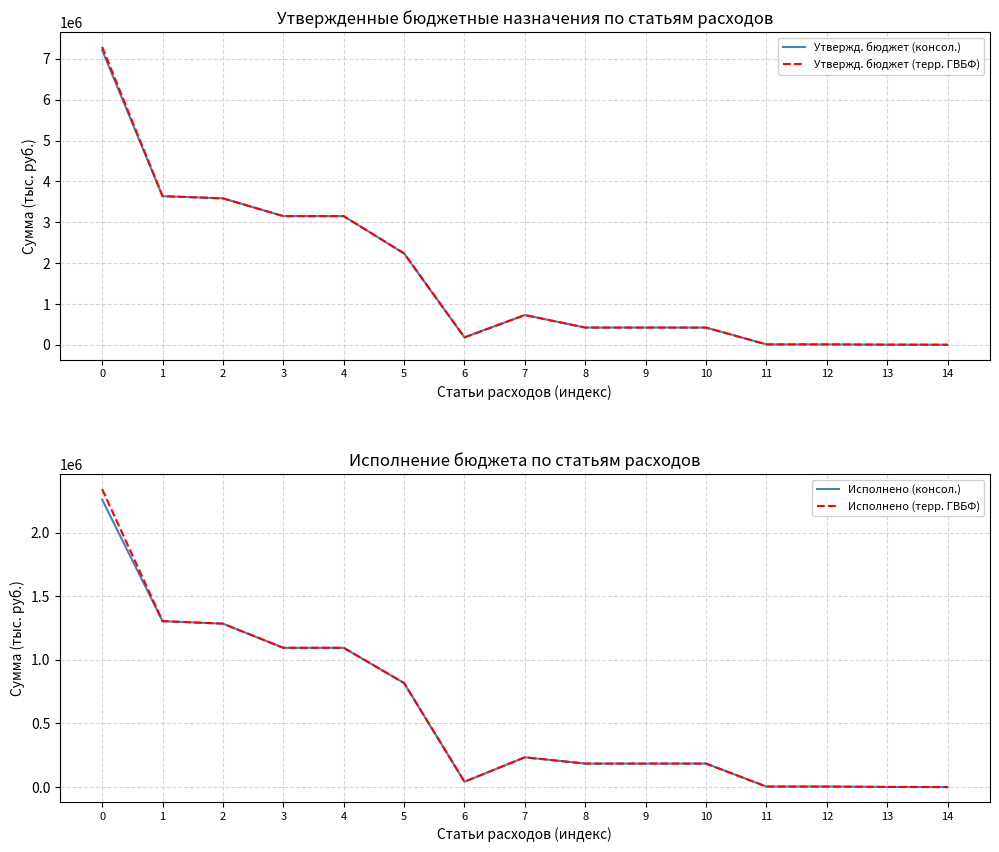

The value of Утвержд. бюджет (консол.) at 0 is 7211495.7. True or false?

True